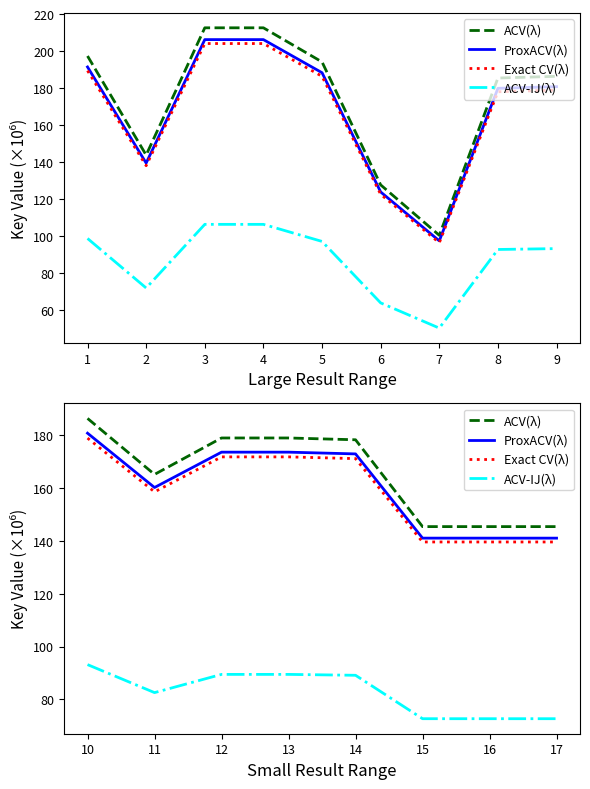

Where is the first local maximum for ProxACV(λ)?

3